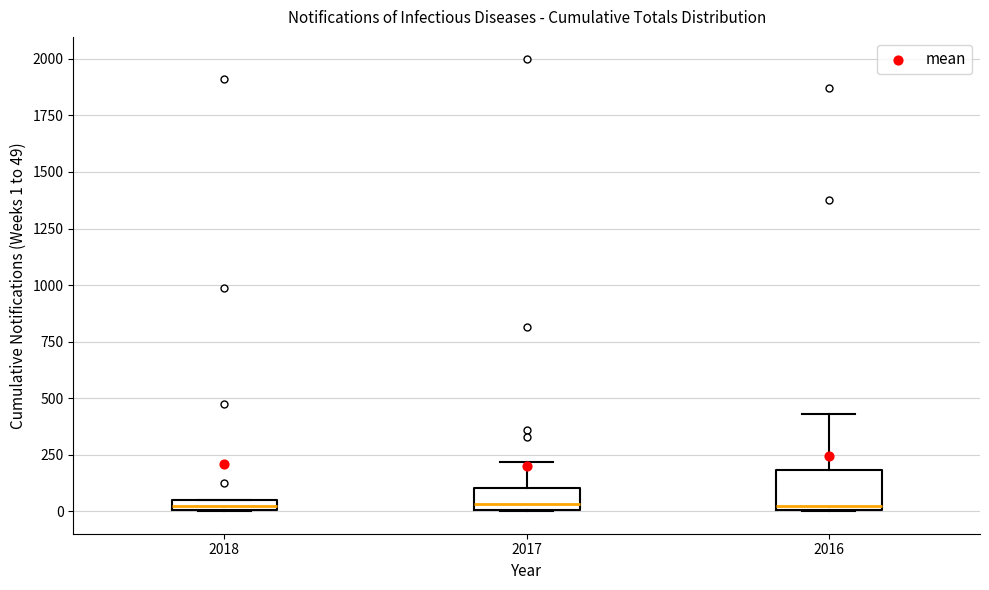

Which box is the tallest, from its lower edge to its upper edge?

2016